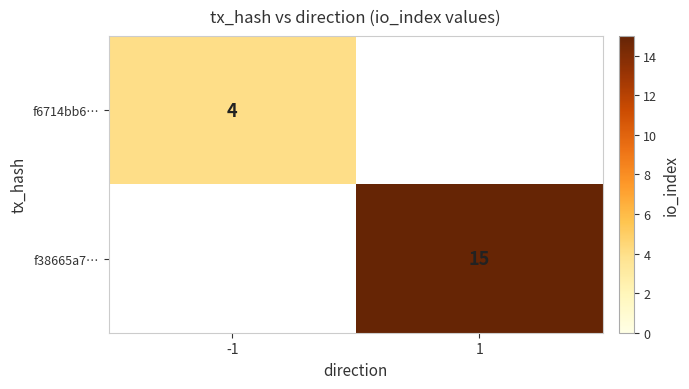

True or false: f6714bb6… has a value of 2 at -1.

False